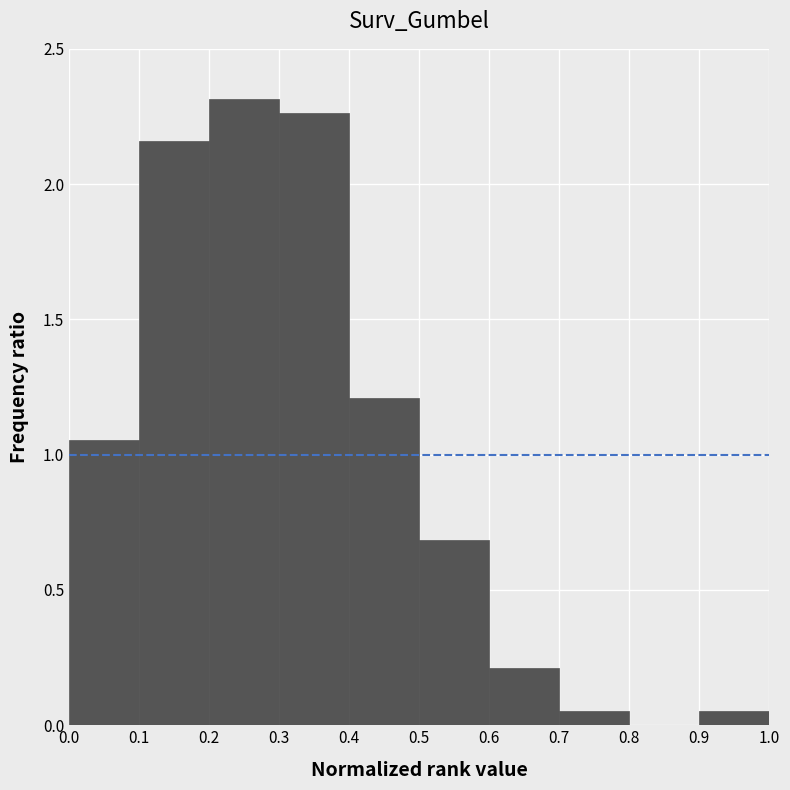

Reading left to right, transcribe this chart: for each bar, give the range it covers on the x-axis and its height. The values are not printed on the chart, so give them approximately, as read against the axis.

0.0 to 0.1: 1.05
0.1 to 0.2: 2.15
0.2 to 0.3: 2.30
0.3 to 0.4: 2.25
0.4 to 0.5: 1.20
0.5 to 0.6: 0.70
0.6 to 0.7: 0.20
0.7 to 0.8: 0.05
0.8 to 0.9: 0
0.9 to 1.0: 0.05